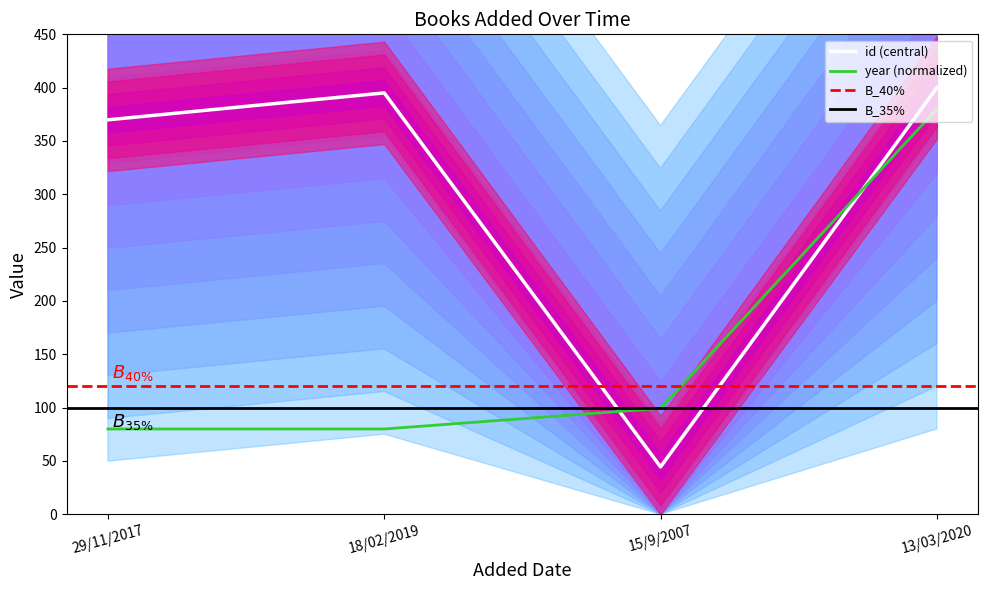

What is the average value of the id series?

302.4